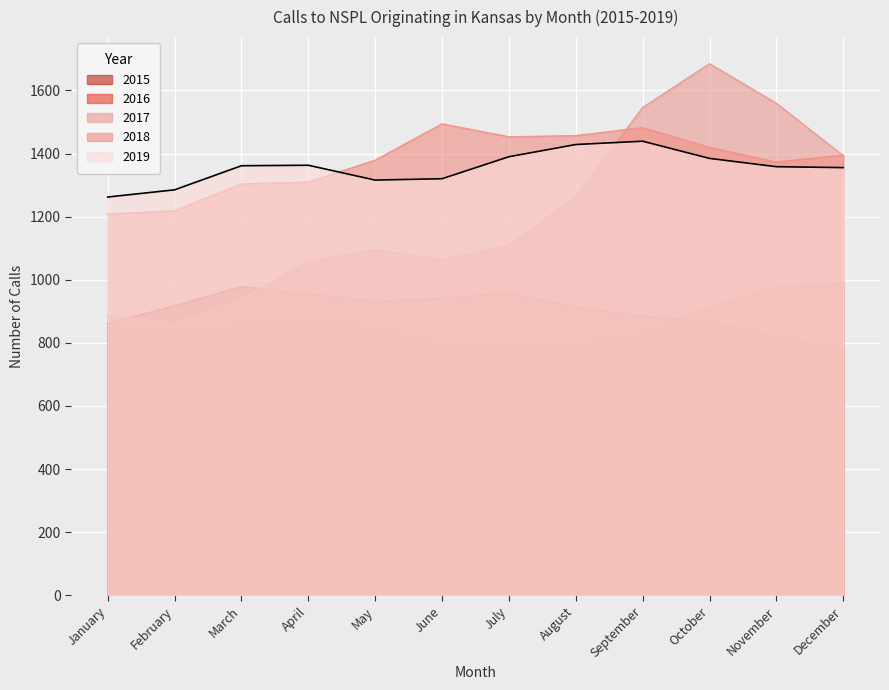

What is the total value across all series at May?

5568.6